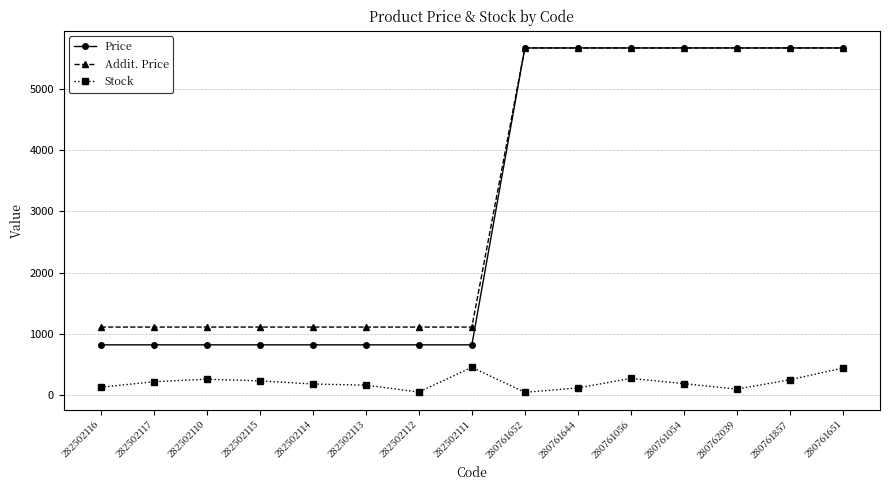

What is the difference between the second highest and minimum values in the Addit. Price series?

4564.7